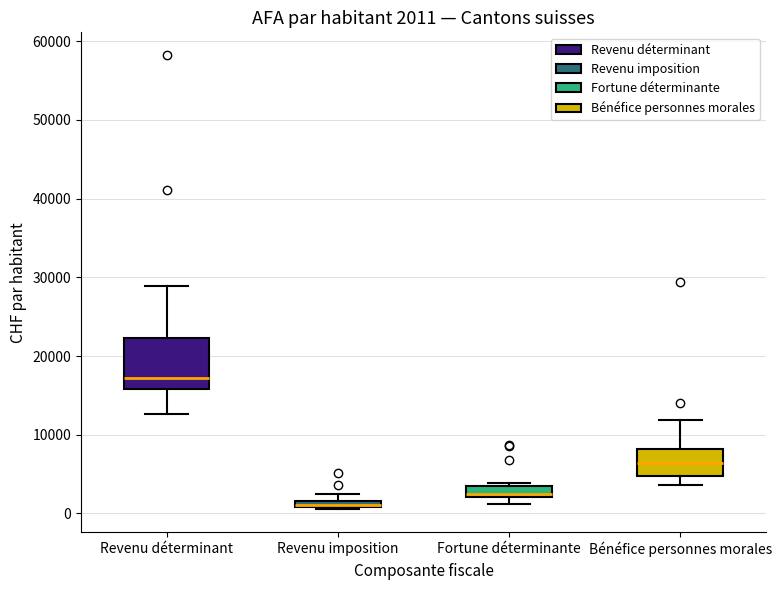

Which box has the highest median line?

Revenu déterminant